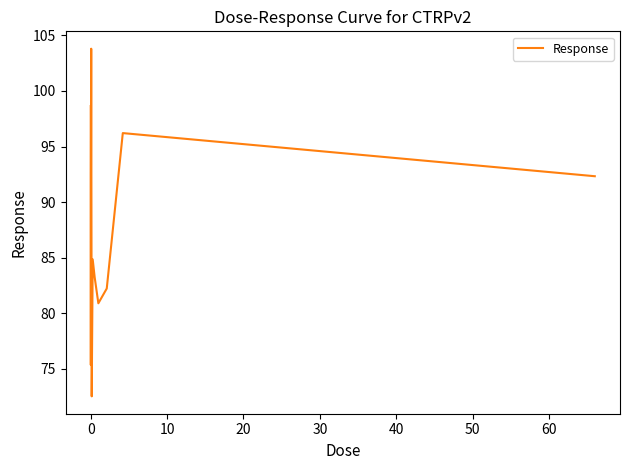

What is the difference between the maximum and minimum values?

31.3